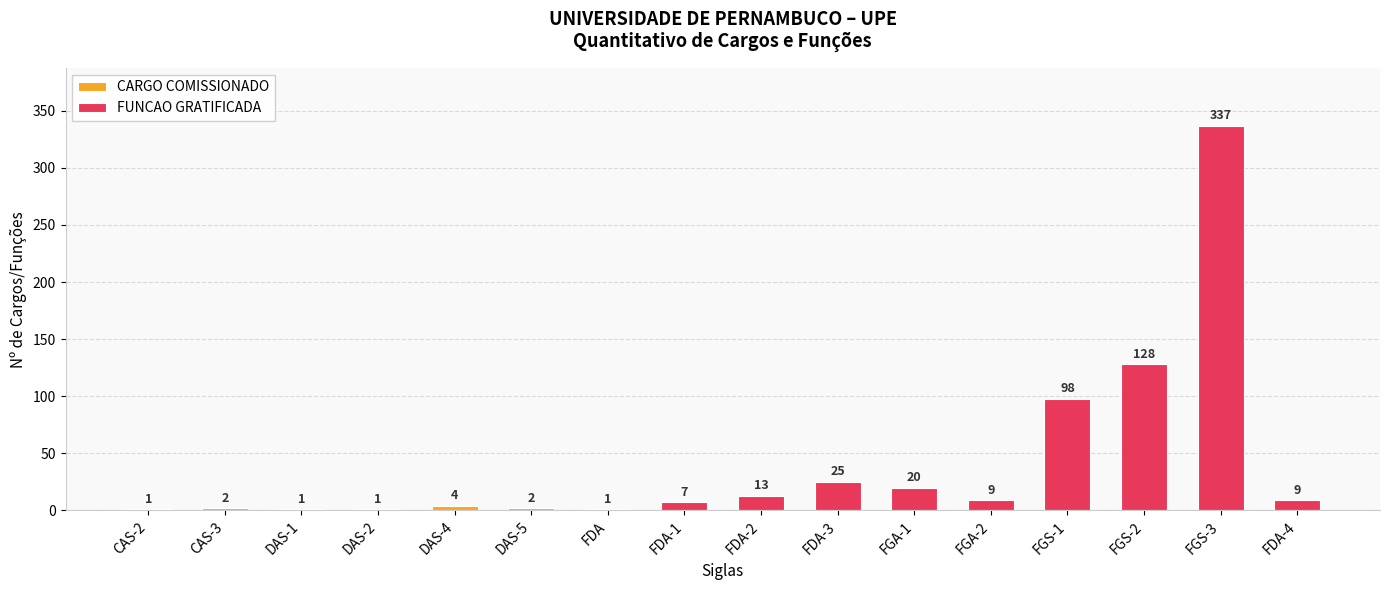

What is the label of the 9th bar from the right?

FDA-1